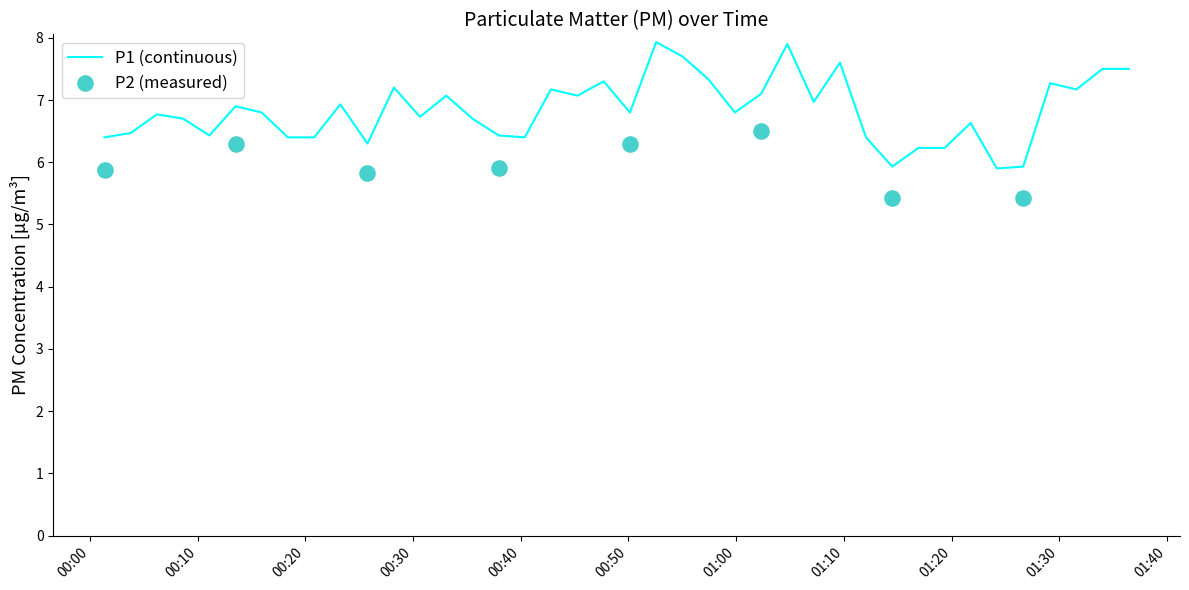

What is the minimum value for P1 (continuous)?

5.9